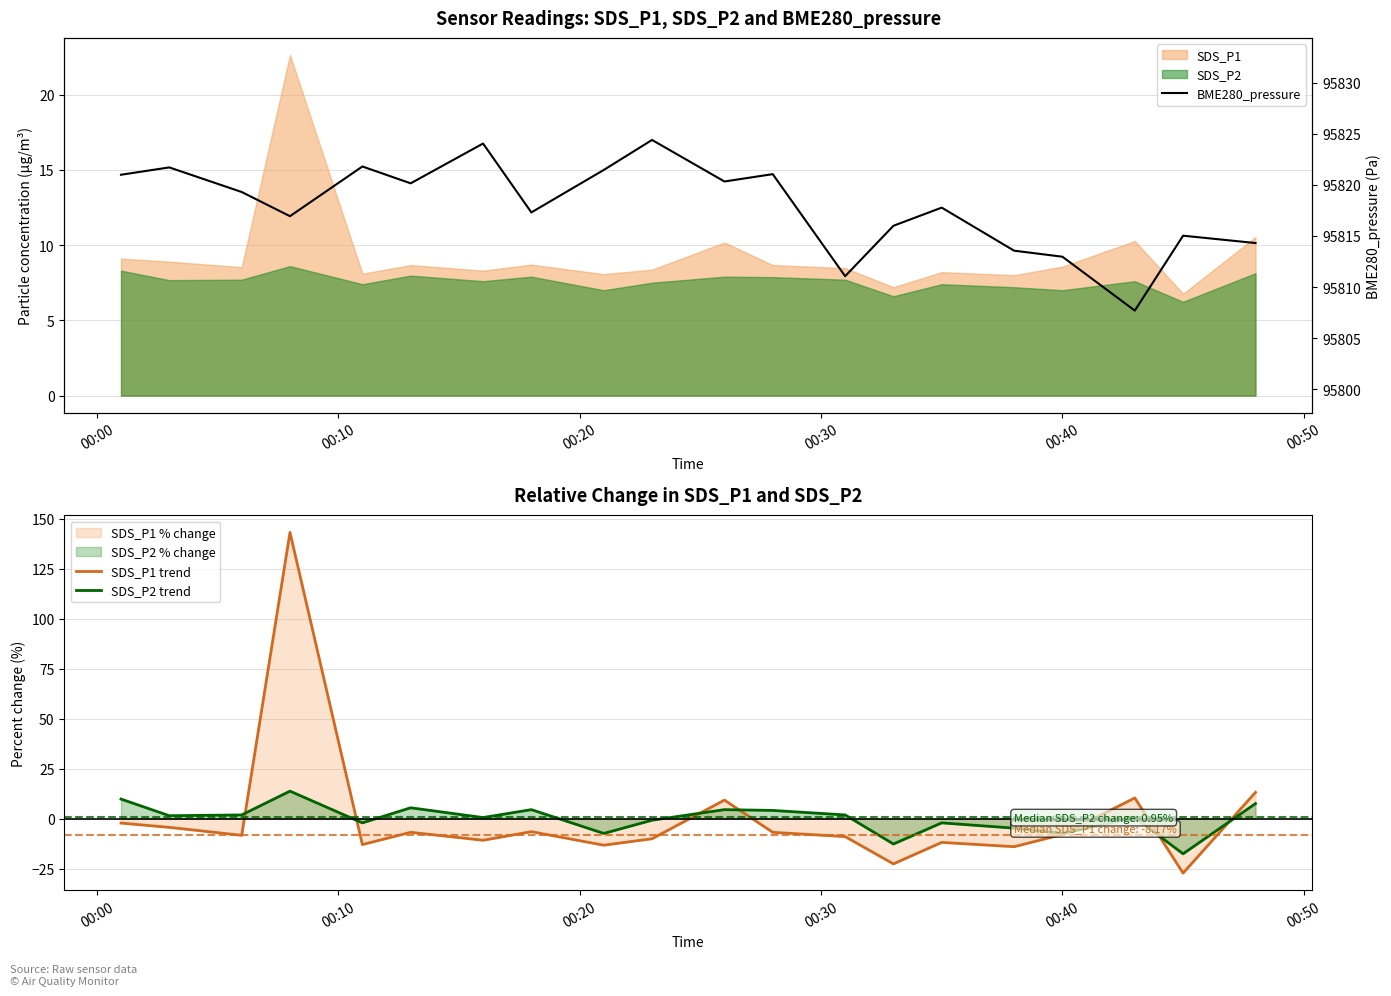

How many data points does each series have?

20